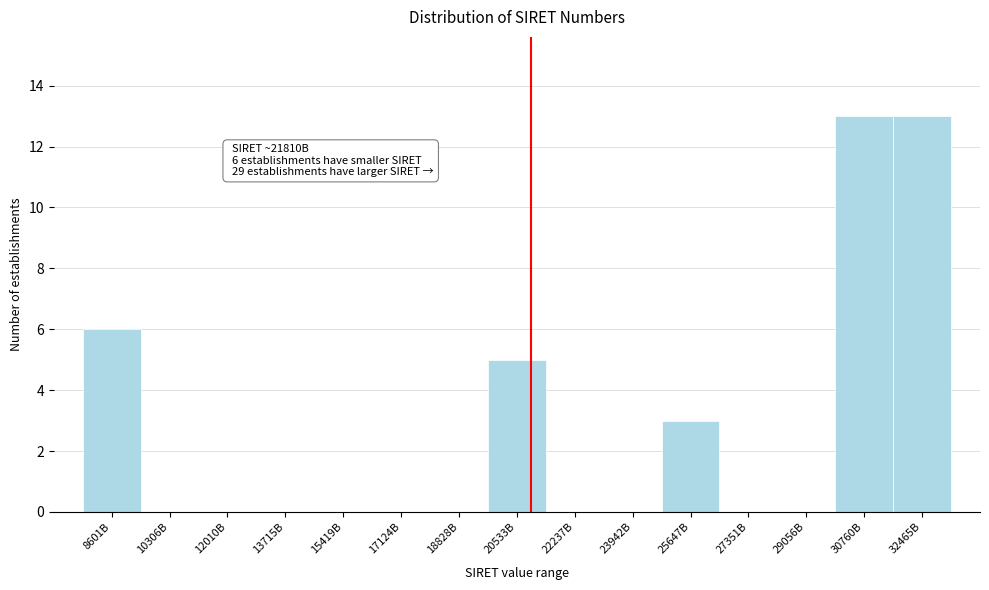

Reading right to left, what are all the values shown in this chart?

32465B=13	30760B=13	29056B=0	27351B=0	25647B=3	23942B=0	22237B=0	20533B=5	18828B=0	17124B=0	15419B=0	13715B=0	12010B=0	10306B=0	8601B=6